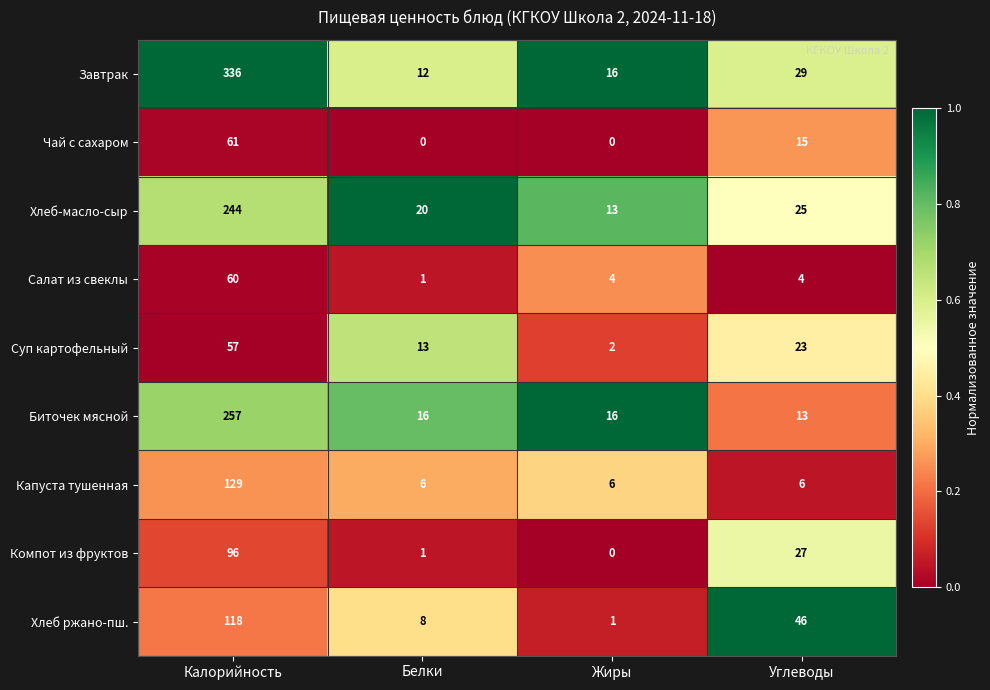

At Углеводы, list the series in order from smallest to largest.

Салат из свеклы, Капуста тушенная, Биточек мясной, Чай с сахаром, Суп картофельный, Хлеб-масло-сыр, Компот из фруктов, Завтрак, Хлеб ржано-пш.